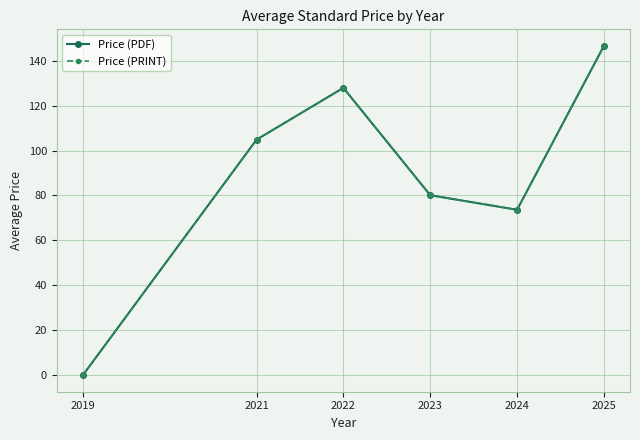

Rank the series at 2023 from lowest to highest value.

Price (PDF), Price (PRINT)